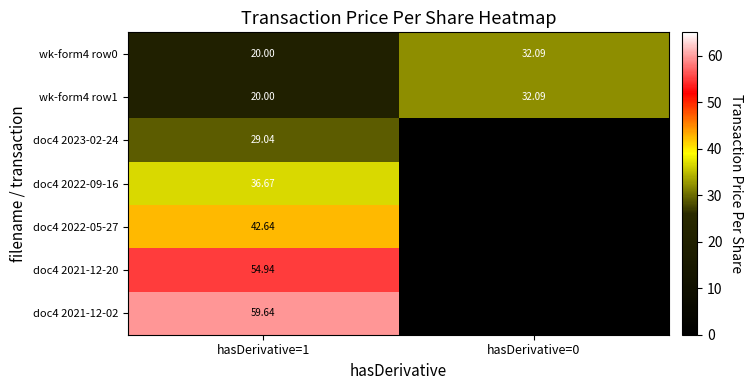

Is the value of doc4 2022-05-27 at hasDerivative=1 greater than the value of wk-form4 row1 at hasDerivative=0?

Yes